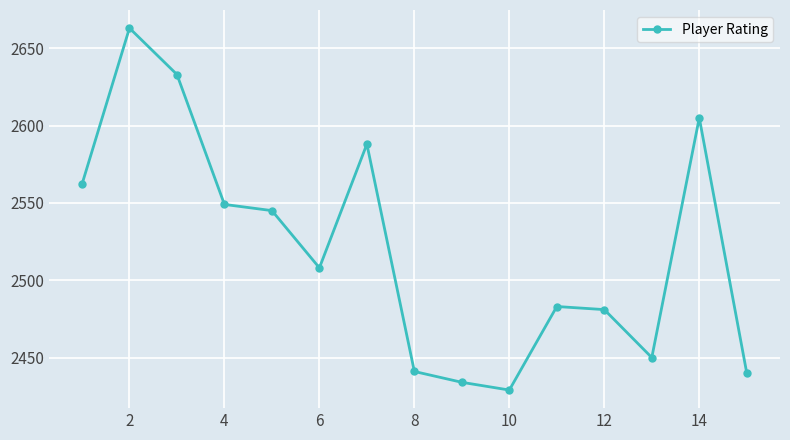

What is the average value?

2521